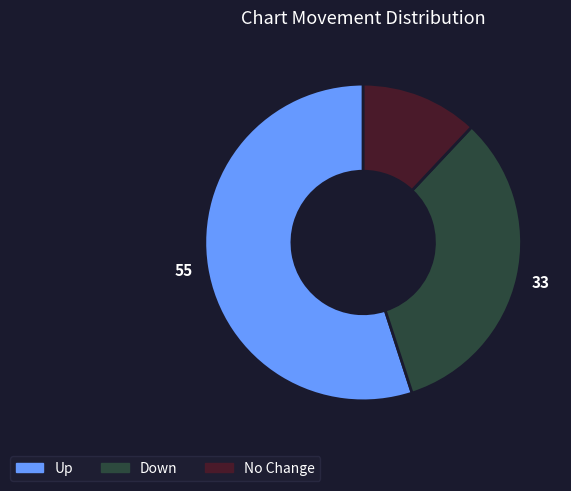

Is there any slice that represents more than half of the pie?

Yes